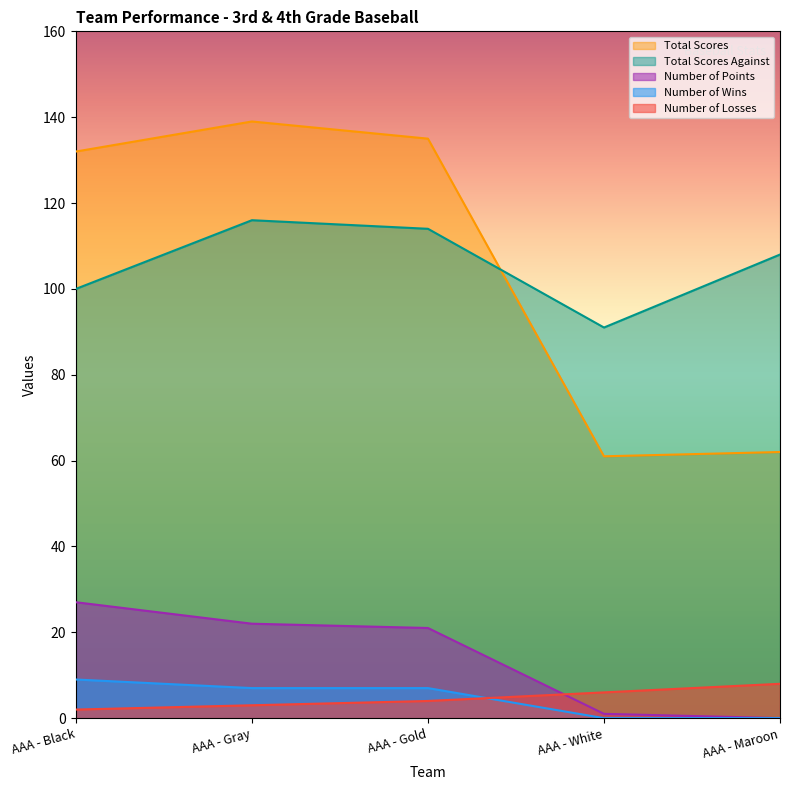

Count the number of categories in the chart.

5